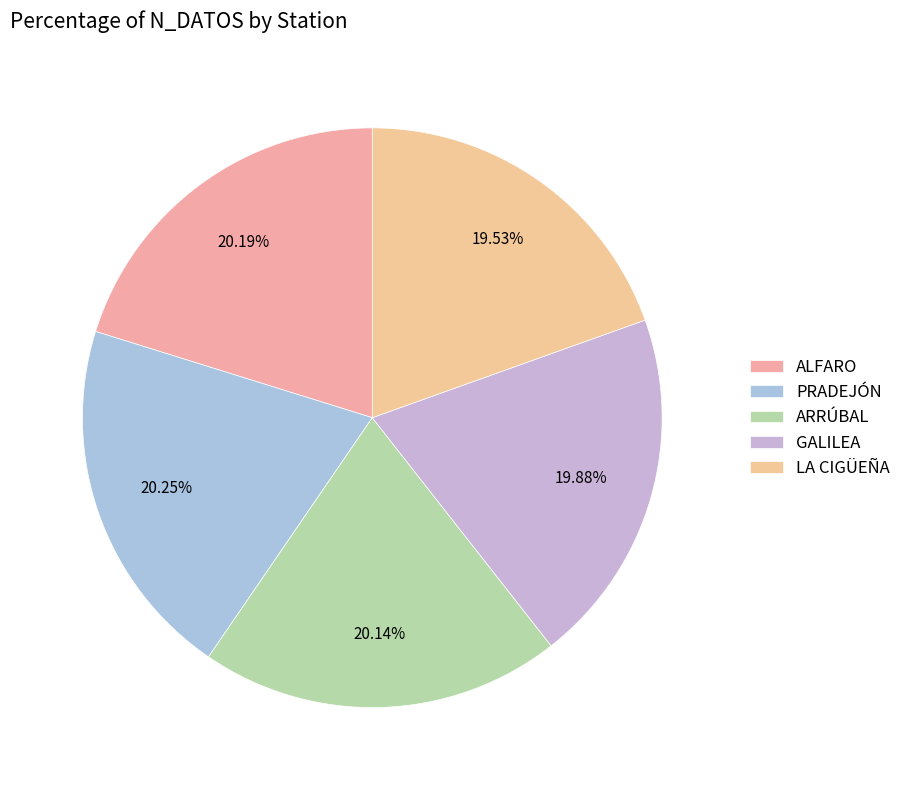

How much of the chart is everything except PRADEJÓN?

79.7%